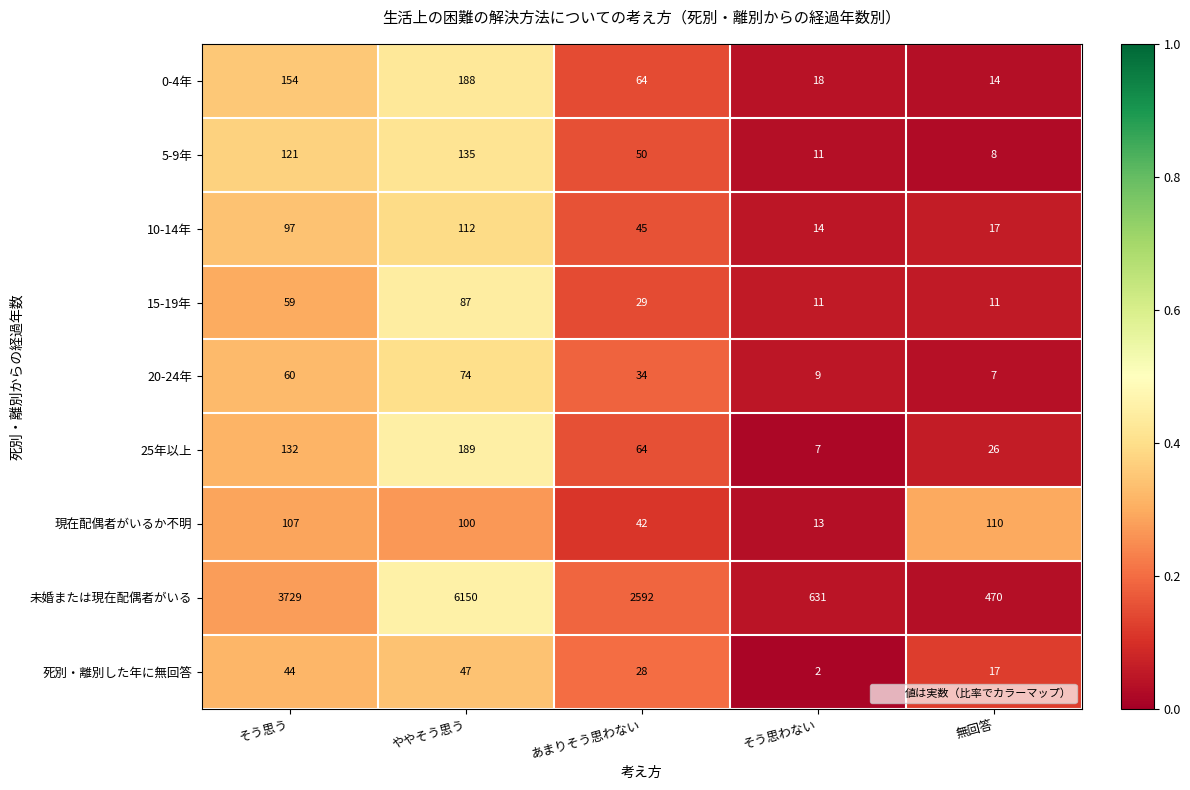

Which label corresponds to the smallest value in the chart?

そう思わない